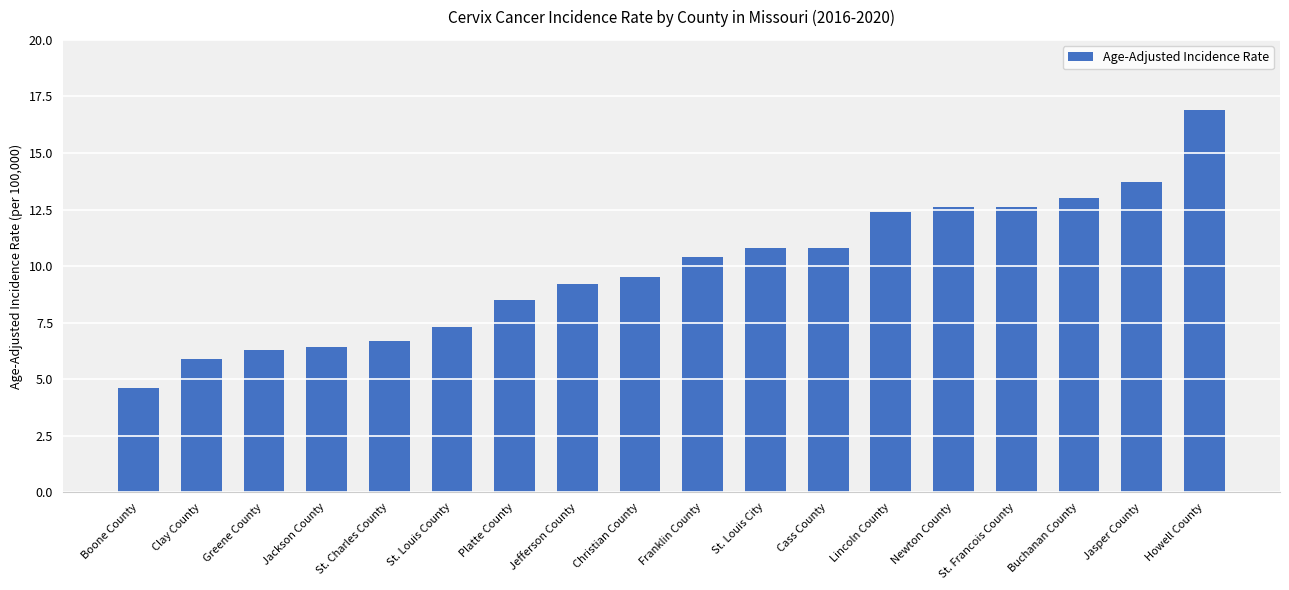

What is the ratio of the value at Clay County to the value at Greene County?

0.9